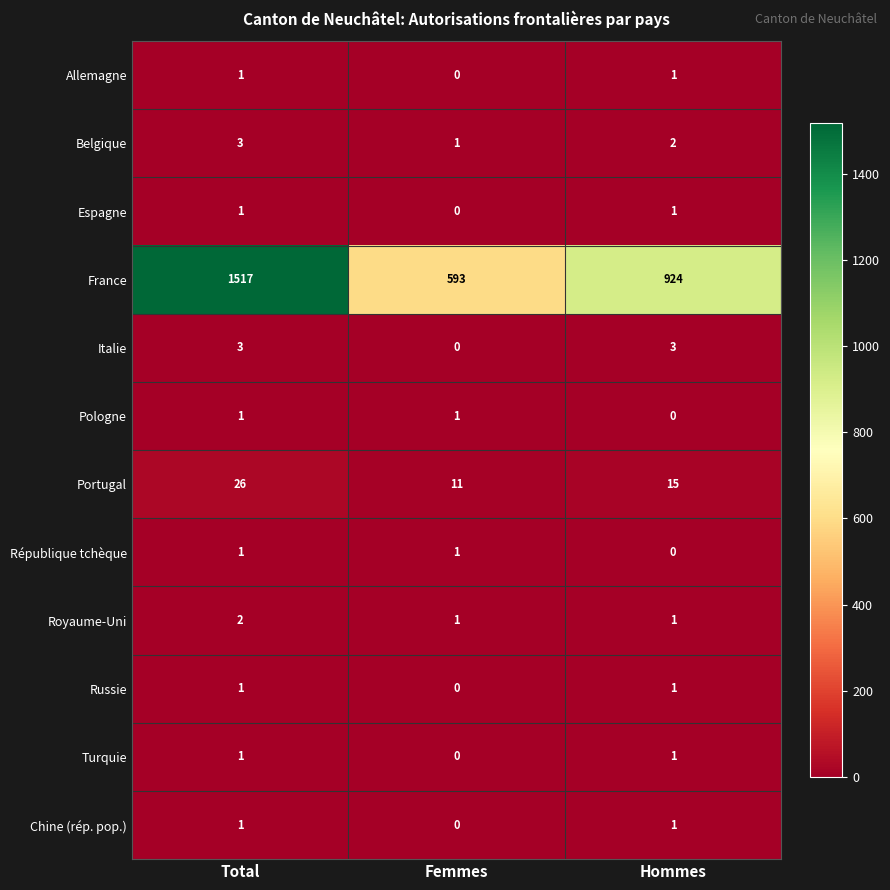

Where is Italie nearest to the value 1?

Femmes